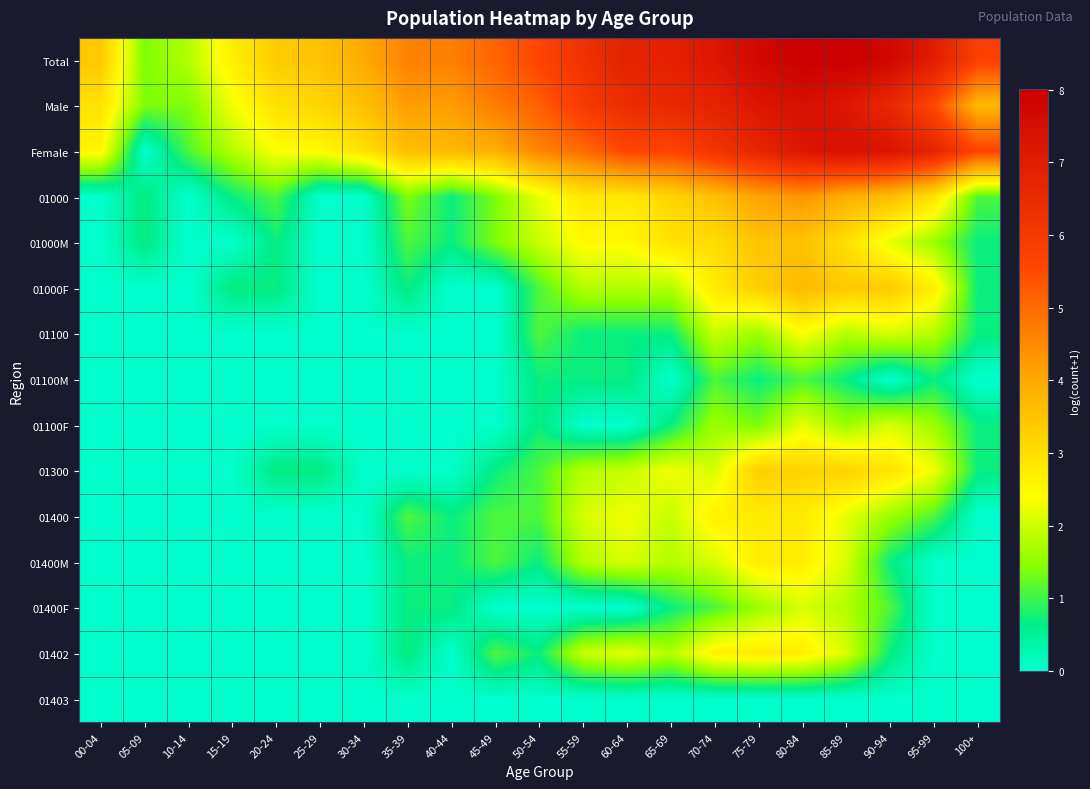

At which category is the sum across all series the highest?

80-84